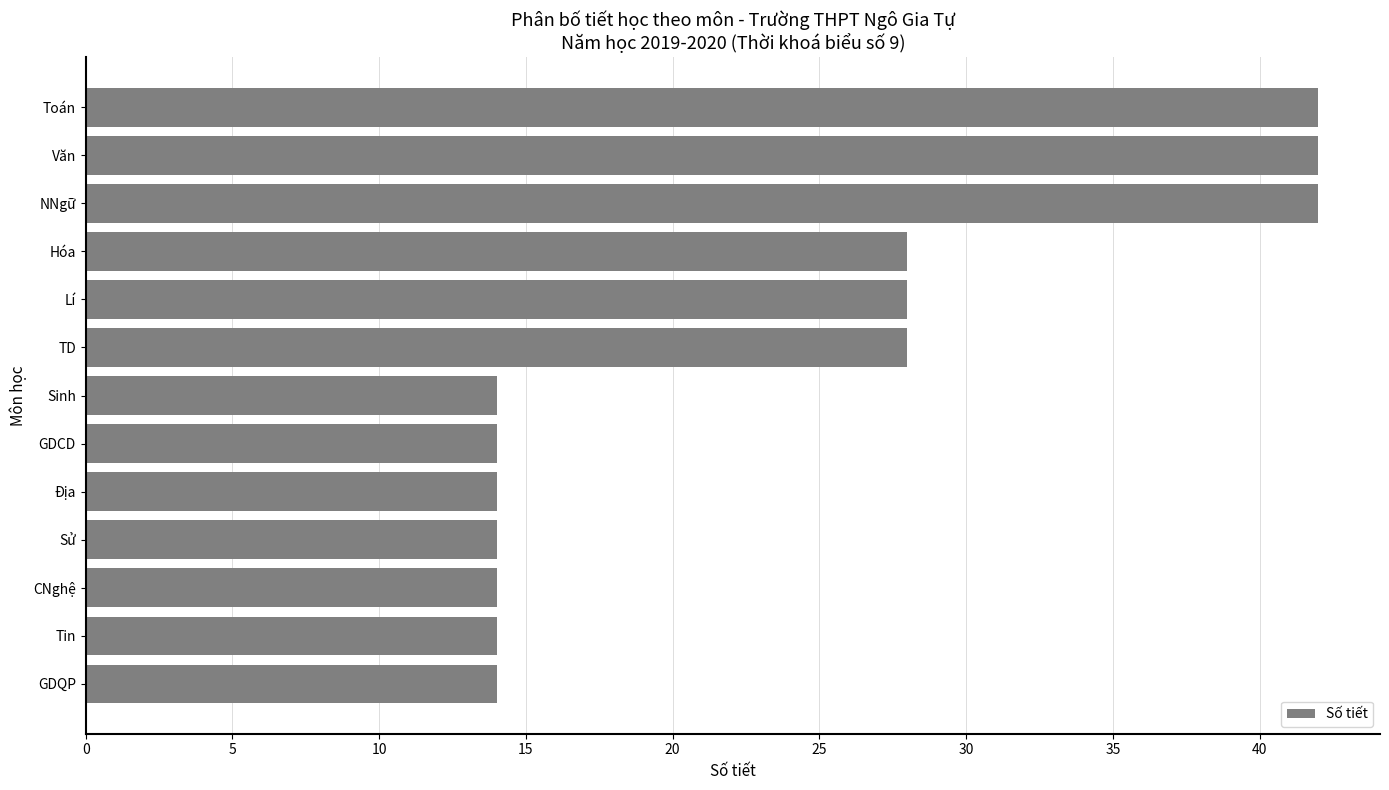

What is the value of the 8th bar from the top?

14